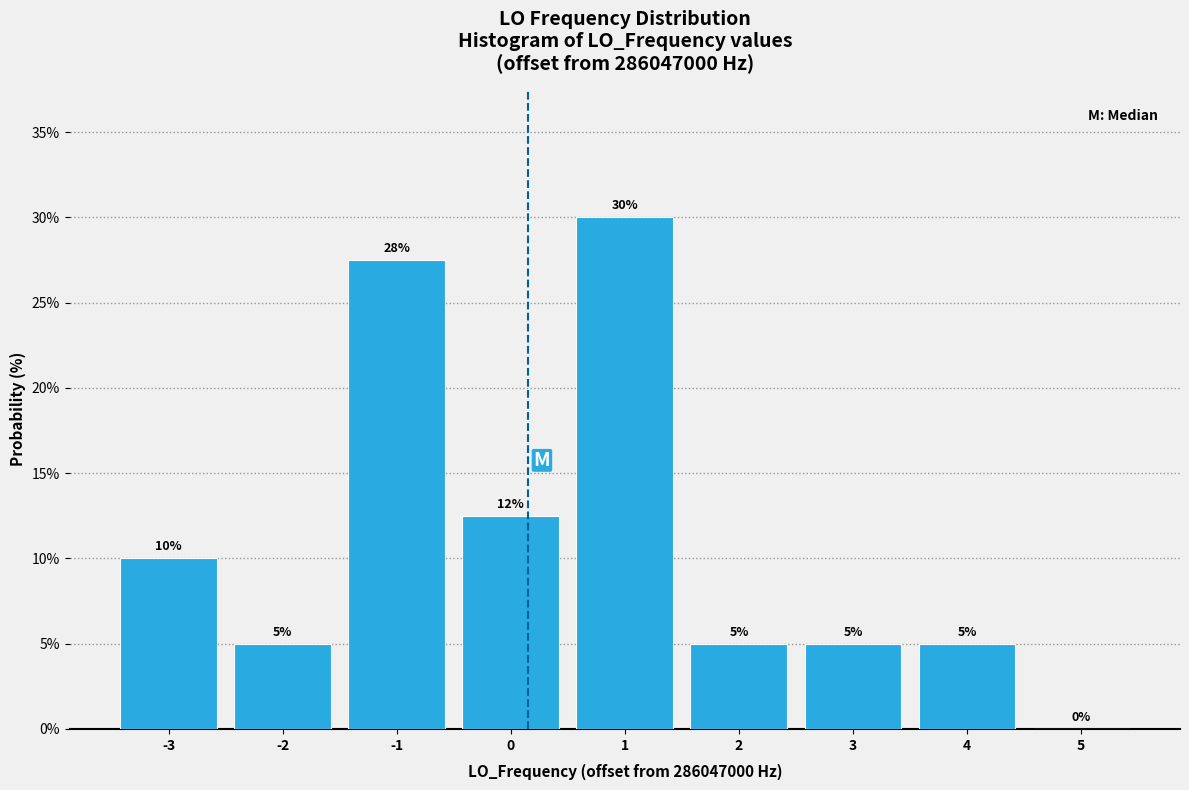

Which range on the x-axis has the tallest bar?

0.5 to 1.5